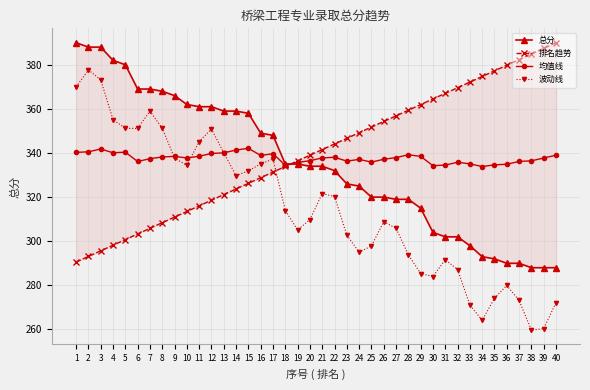

How many values in the 均值线 series are below 337?

15